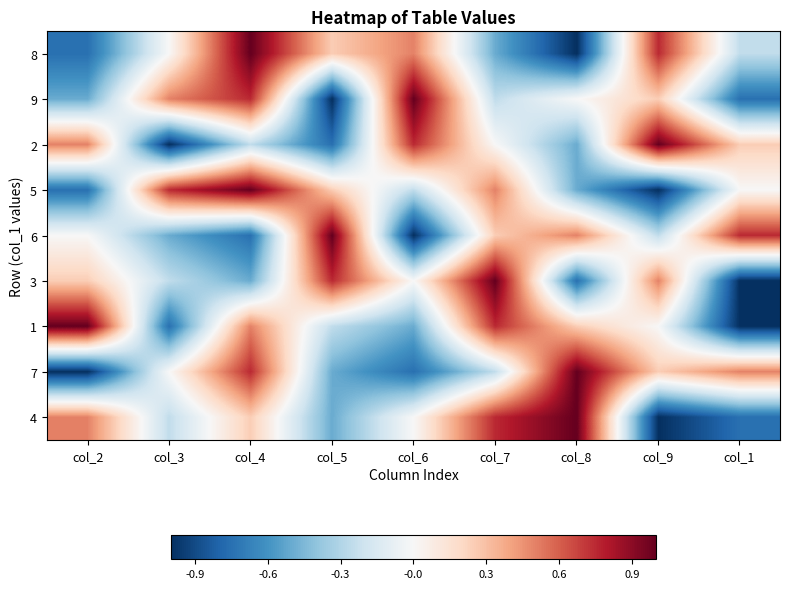

Reading left to right, transcribe all the data shown in this chart.

8: col_2=-0.8	col_3=0.0	col_4=1.0	col_5=0.2	col_6=0.5	col_7=-0.5	col_8=-1.0	col_9=0.8	col_1=-0.2
9: col_2=-0.5	col_3=0.5	col_4=0.8	col_5=-1.0	col_6=1.0	col_7=-0.2	col_8=0.0	col_9=0.2	col_1=-0.8
2: col_2=0.5	col_3=-1.0	col_4=-0.2	col_5=-0.8	col_6=0.8	col_7=0.0	col_8=-0.5	col_9=1.0	col_1=0.2
5: col_2=-0.8	col_3=0.8	col_4=1.0	col_5=0.2	col_6=-0.2	col_7=0.5	col_8=-0.5	col_9=-1.0	col_1=0.0
6: col_2=0.0	col_3=-0.5	col_4=-0.8	col_5=1.0	col_6=-1.0	col_7=0.2	col_8=0.5	col_9=-0.2	col_1=0.8
3: col_2=0.2	col_3=-0.2	col_4=-0.5	col_5=0.8	col_6=0.0	col_7=1.0	col_8=-0.8	col_9=0.5	col_1=-1.0
1: col_2=1.0	col_3=-0.8	col_4=0.5	col_5=-0.2	col_6=-0.5	col_7=0.8	col_8=0.2	col_9=0.0	col_1=-1.0
7: col_2=-1.0	col_3=0.0	col_4=0.8	col_5=-0.5	col_6=-0.8	col_7=-0.2	col_8=1.0	col_9=0.2	col_1=0.5
4: col_2=0.5	col_3=-0.2	col_4=0.2	col_5=-0.5	col_6=0.0	col_7=0.8	col_8=1.0	col_9=-1.0	col_1=-0.8